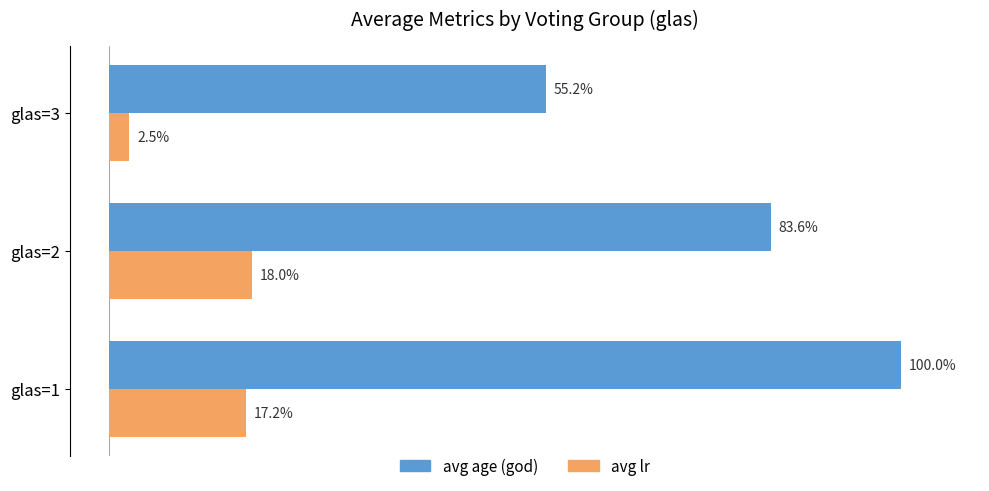

Rank the series by their maximum value, from highest to lowest.

avg age (god), avg lr